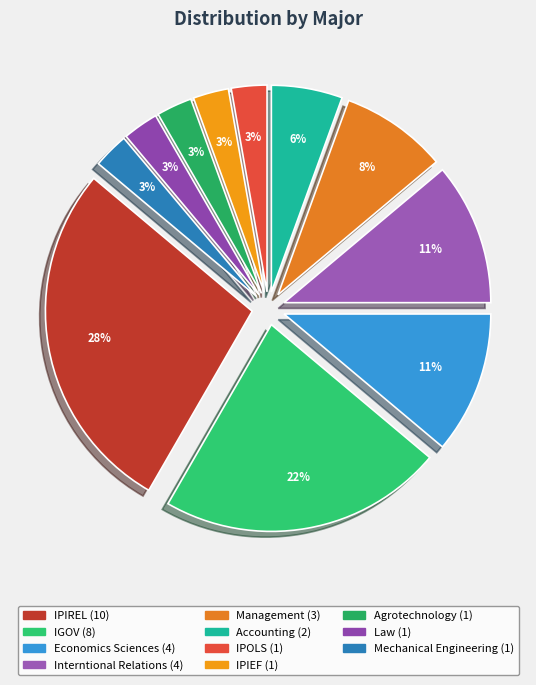

What percentage is the Management slice, to the nearest percent?

8%